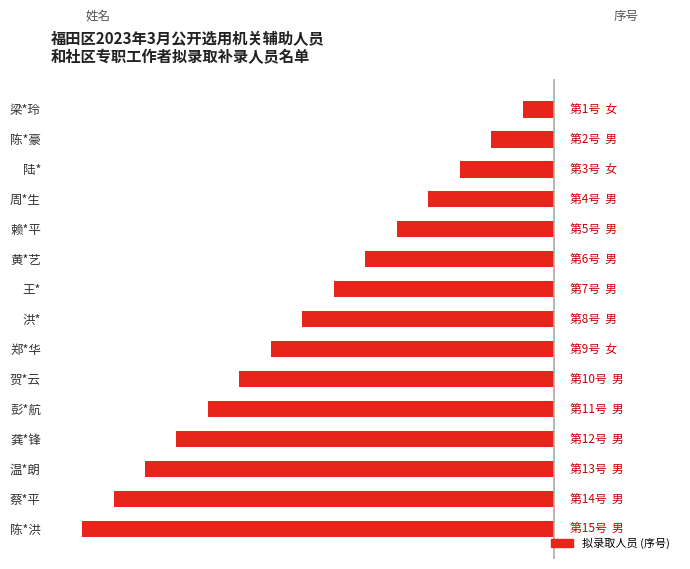

Does the chart contain any negative values?

Yes